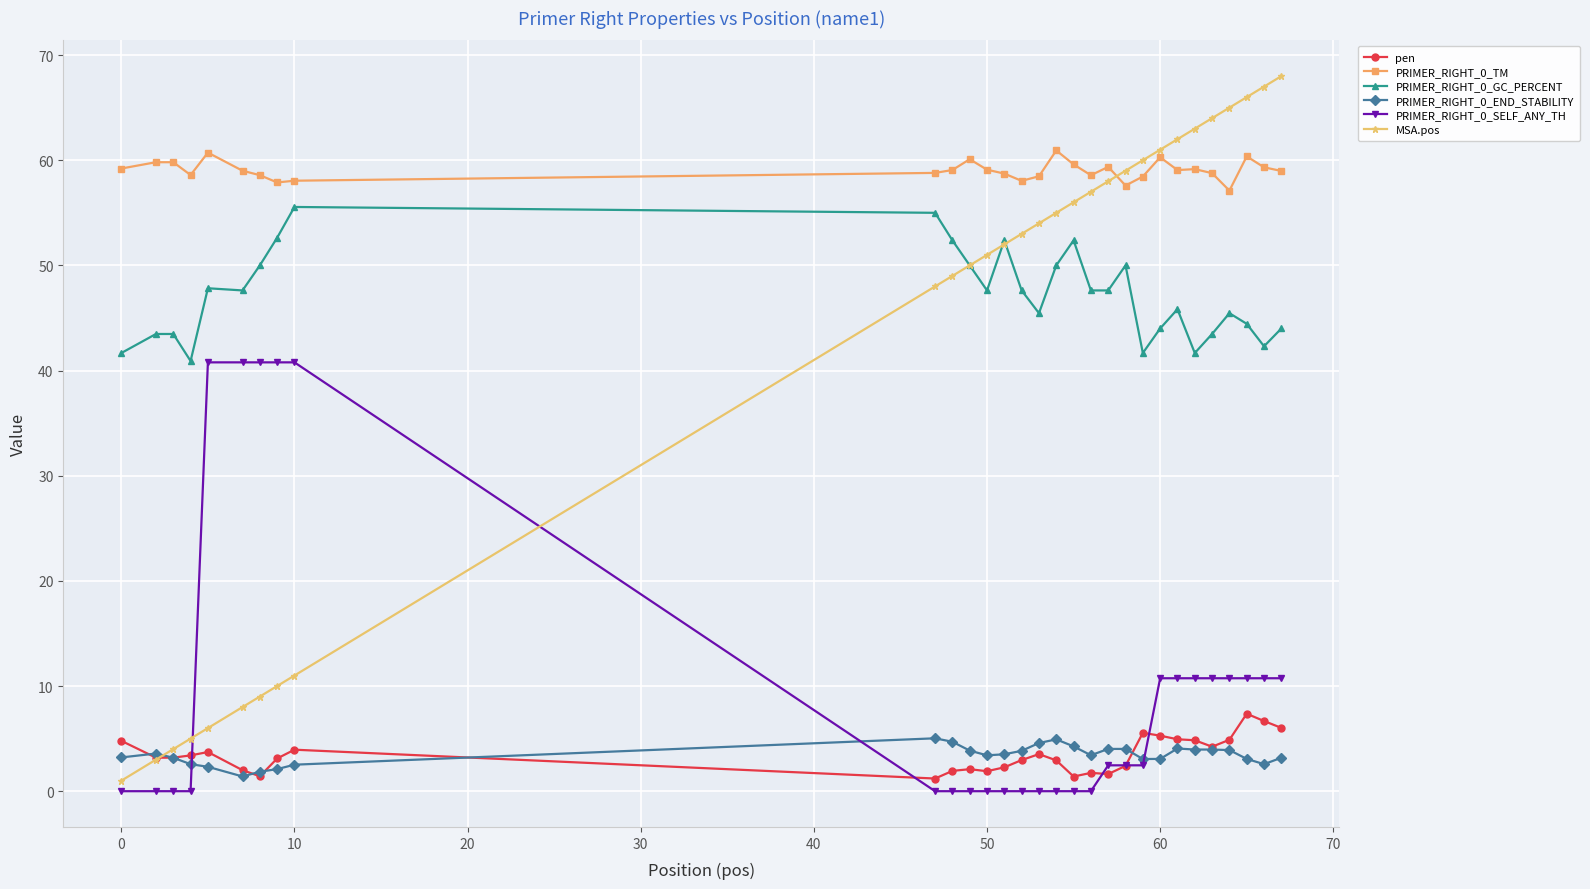

True or false: PRIMER_RIGHT_0_SELF_ANY_TH and PRIMER_RIGHT_0_GC_PERCENT intersect in this chart.

False